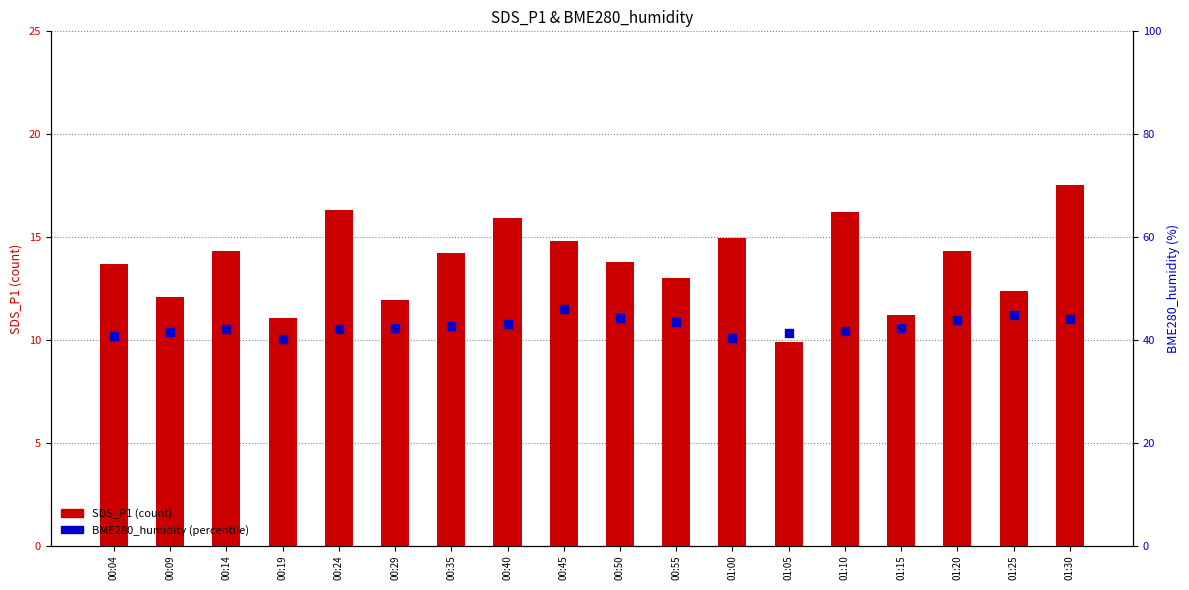

Is the value of BME280_humidity at 00:14 greater than the value of SDS_P1 at 00:09?

Yes